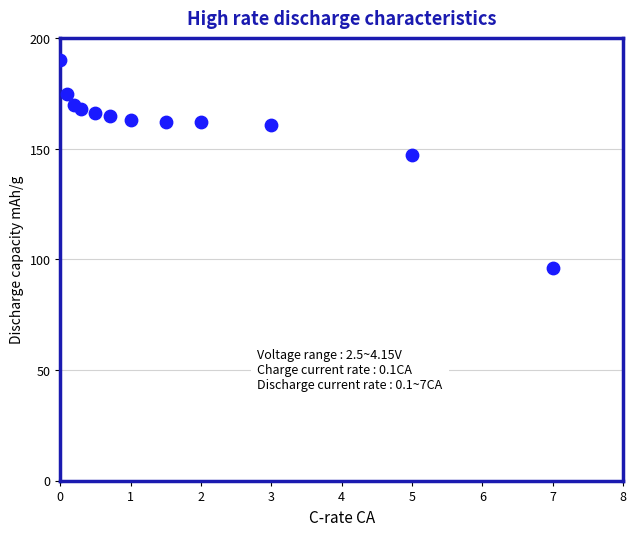

What Y value in the scatter plot is closest to 143?

147